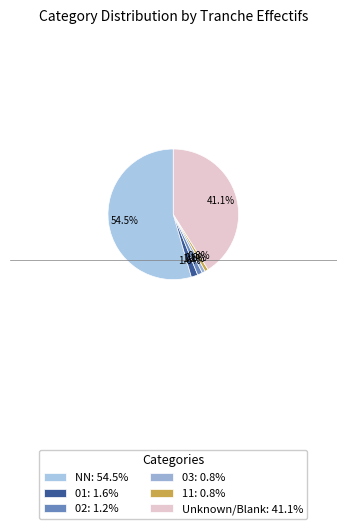

Which slice is the smallest?

03